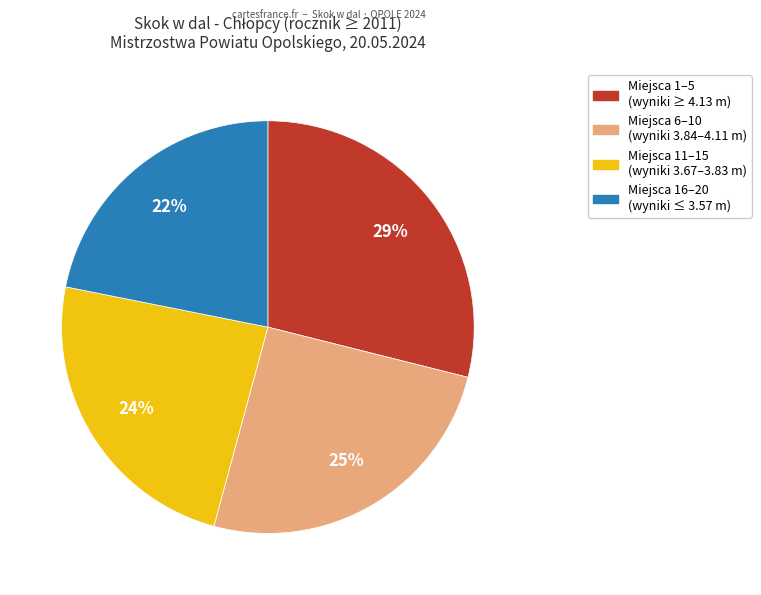

Is there any slice that represents more than half of the pie?

No